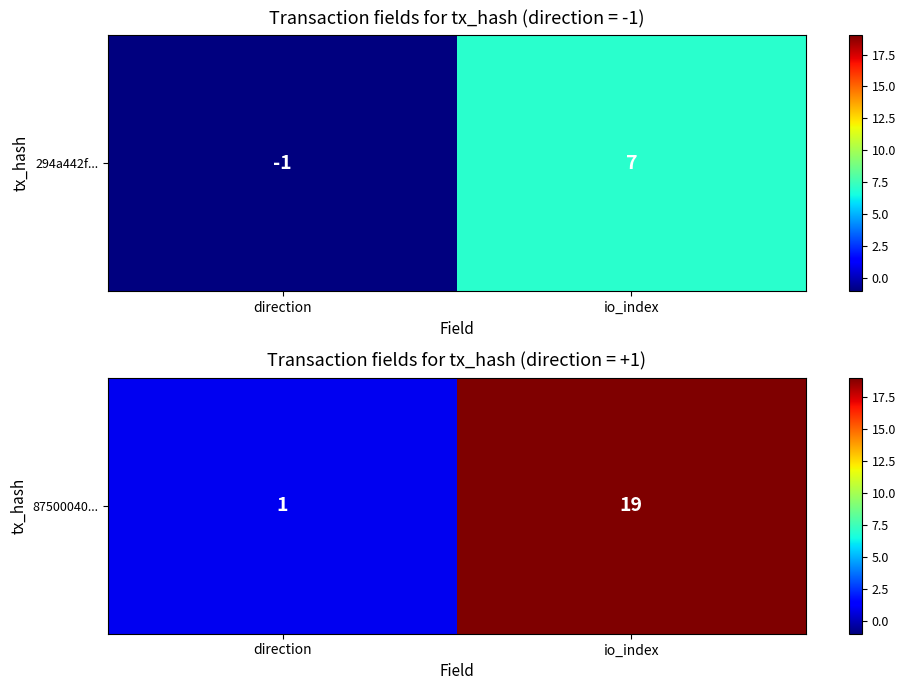

What is the ratio of the value at io_index to the value at direction?

19.0